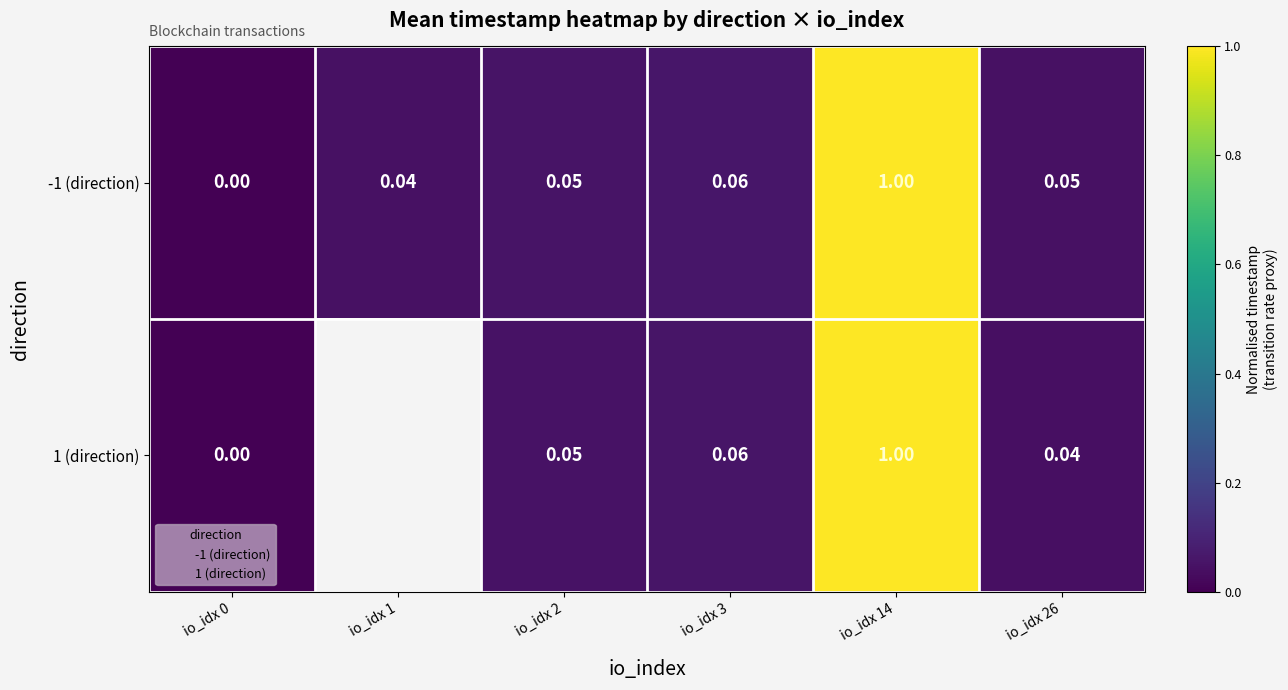

How many positive values does the 1 (direction) series have?

4